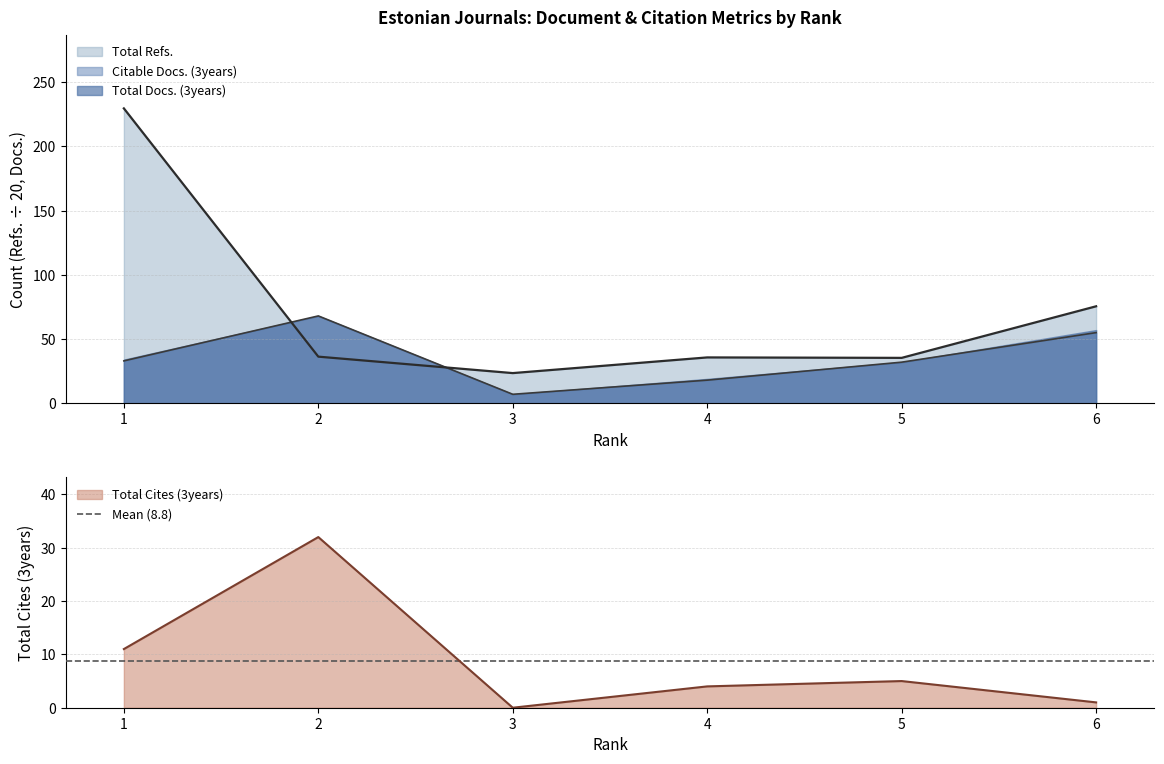

At how many categories does at least one series exceed 75?

2